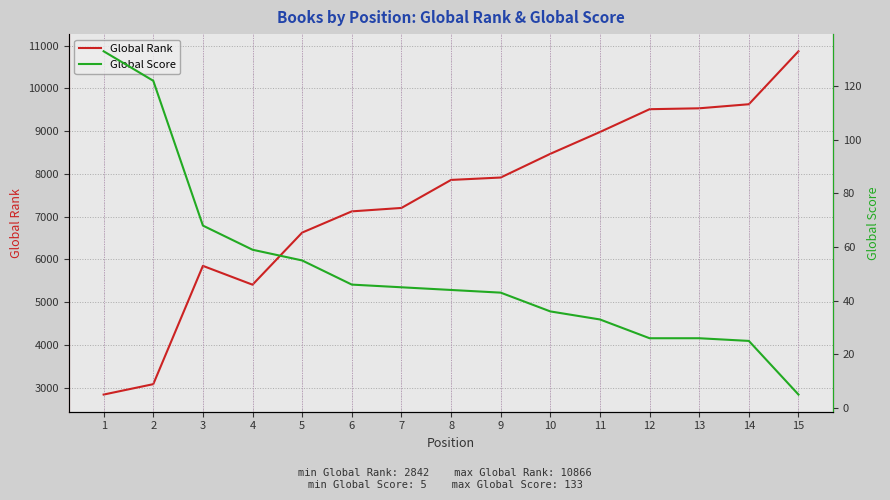

At how many categories does at least one series exceed 5631?

12